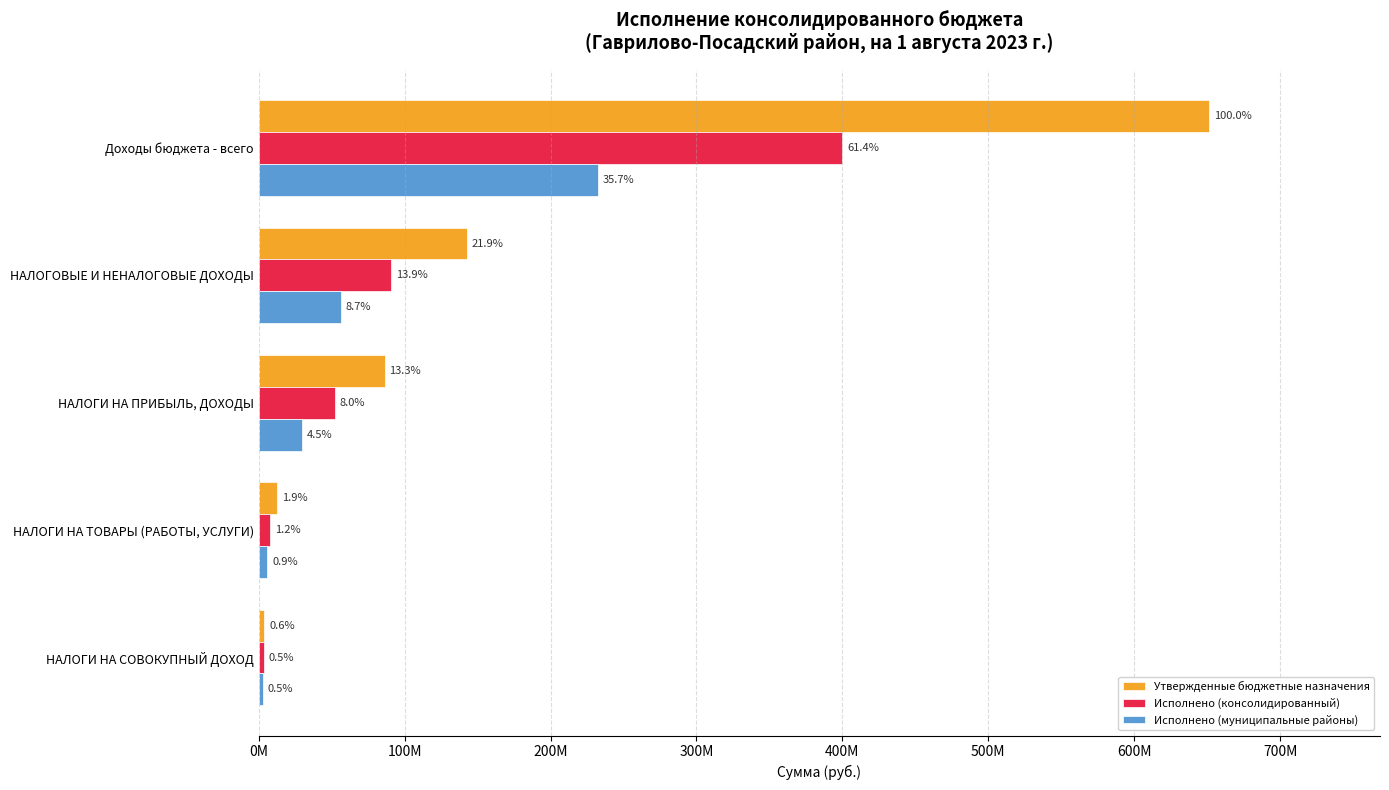

What are all the series names shown in the legend?

Утвержденные бюджетные назначения, Исполнено (консолидированный), Исполнено (муниципальные районы)